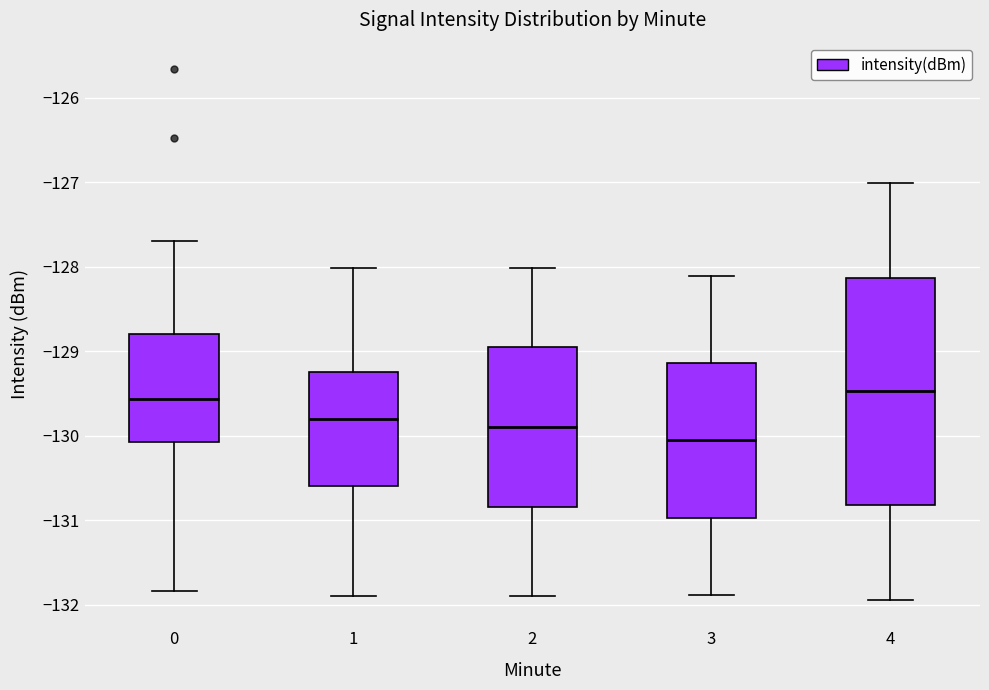

Which box has the lowest median line?

3